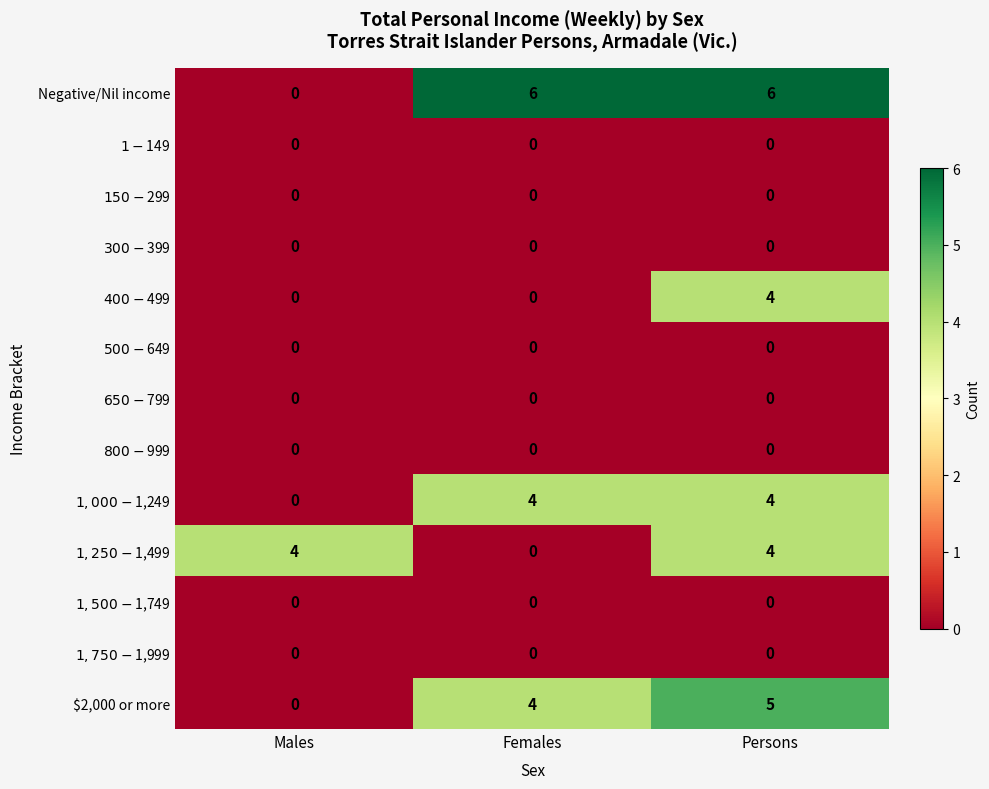

Which series has the largest total across all categories?

Negative/Nil income